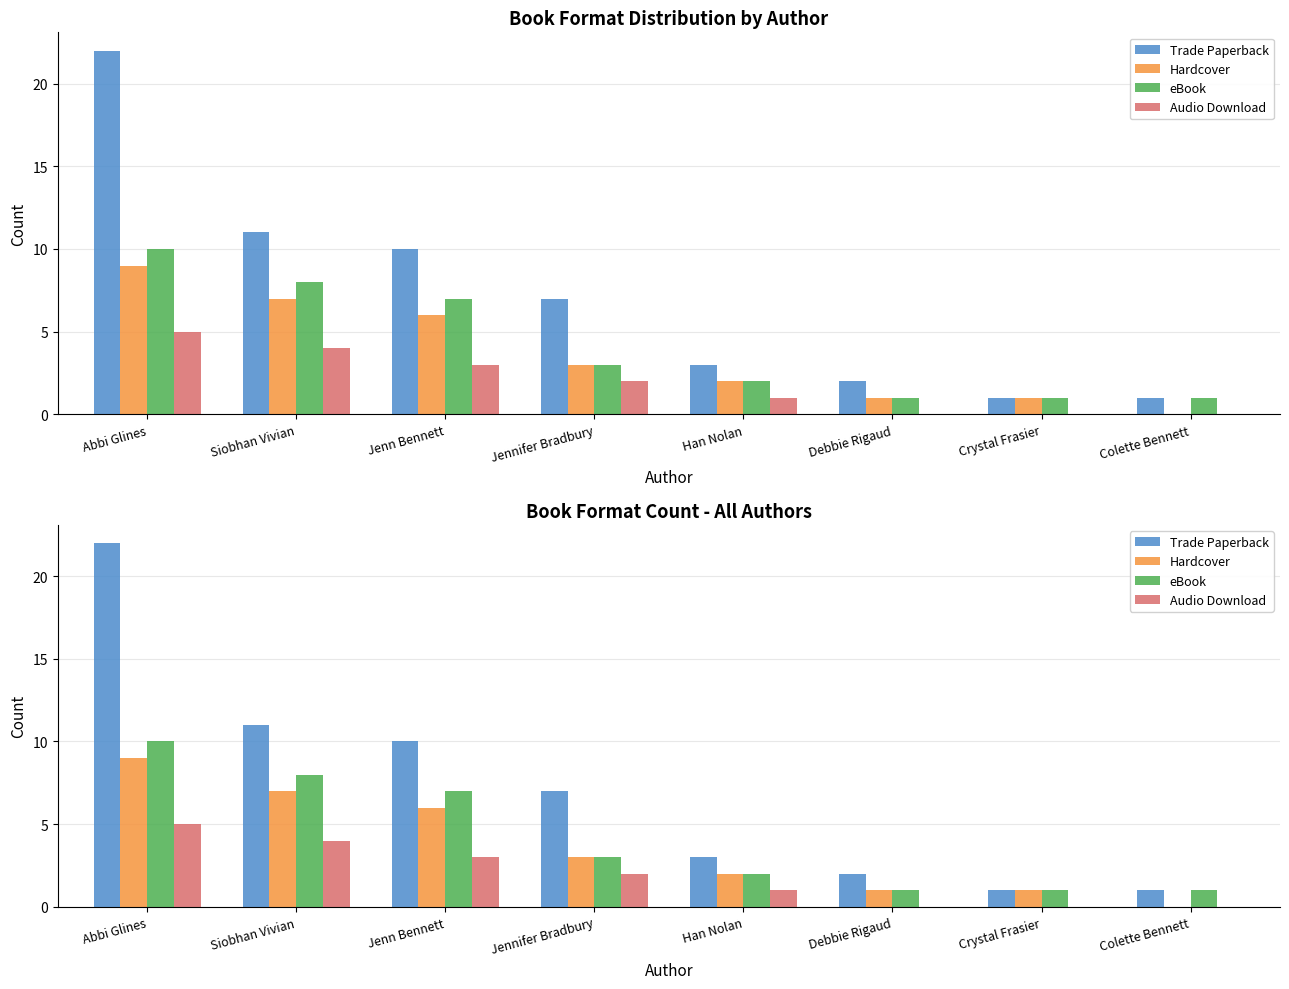

Between Siobhan Vivian and Crystal Frasier, which is larger?

Siobhan Vivian